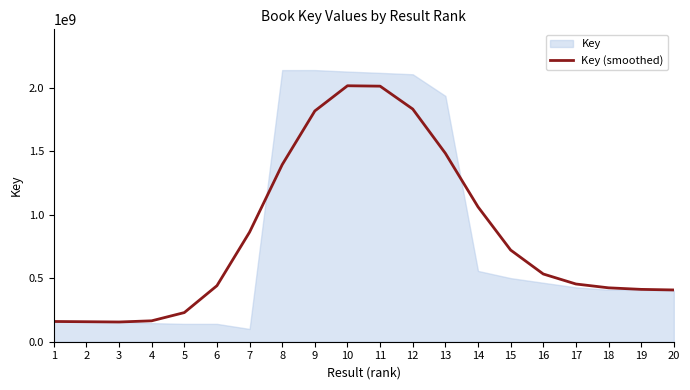

What is the change in value from 2 to 6?

+284106865.6